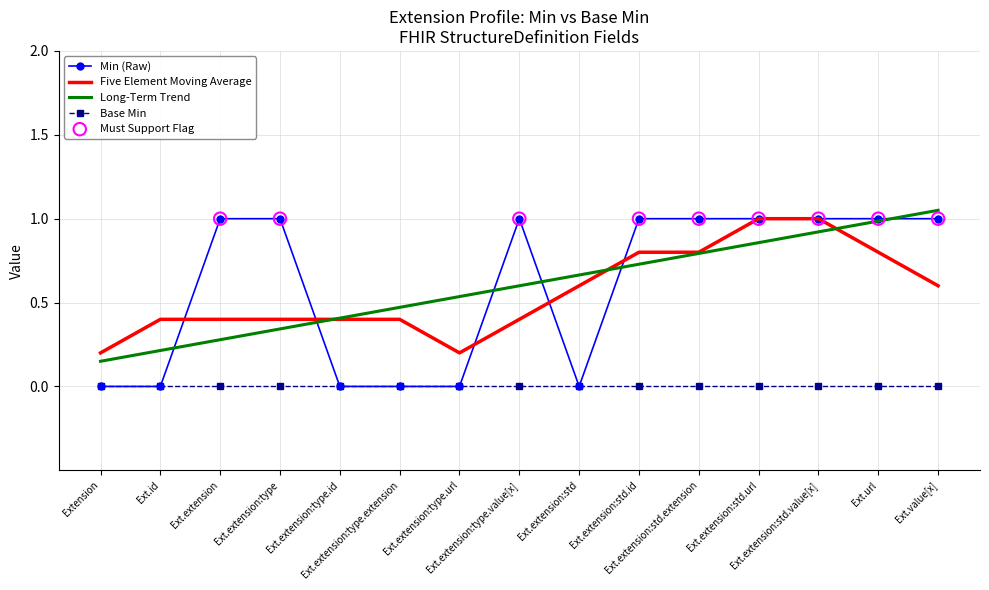

True or false: Long-Term Trend and Base Min cross at least once.

False